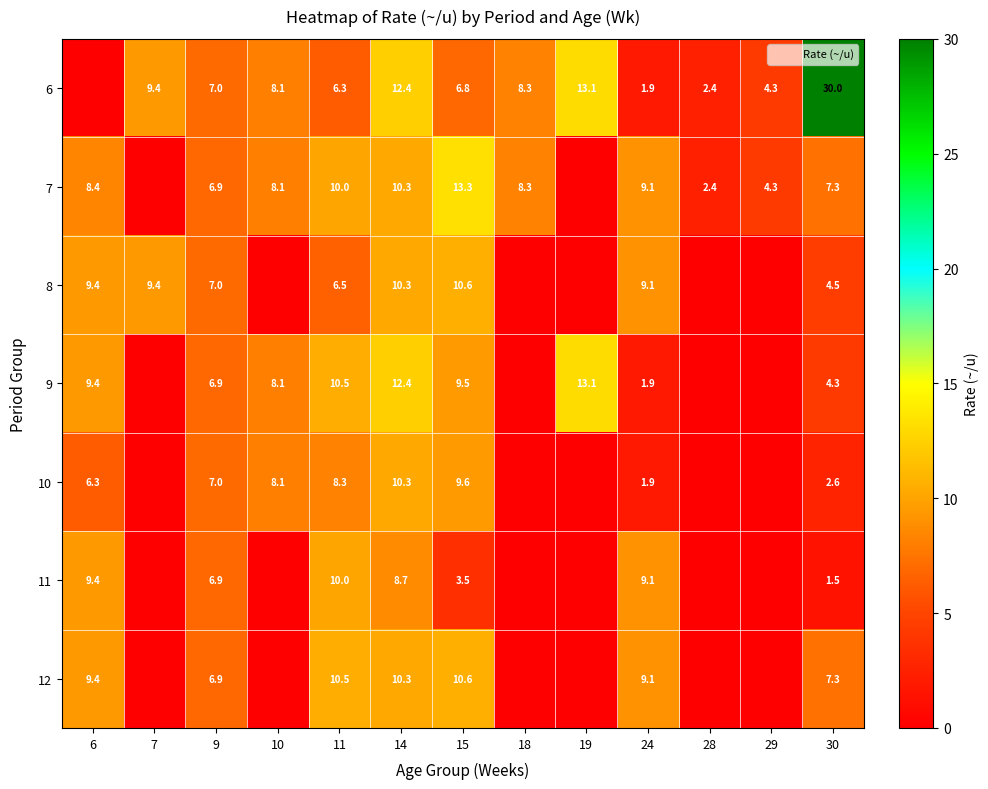

Is it true that 9 equals 0.0 at 18?

True